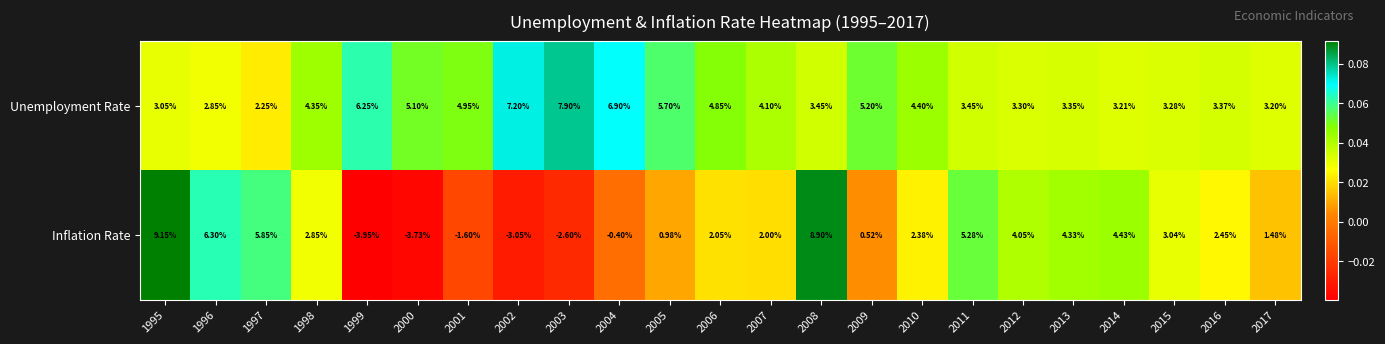

Is the value of Inflation Rate at 2015 greater than the value of Unemployment Rate at 2009?

No